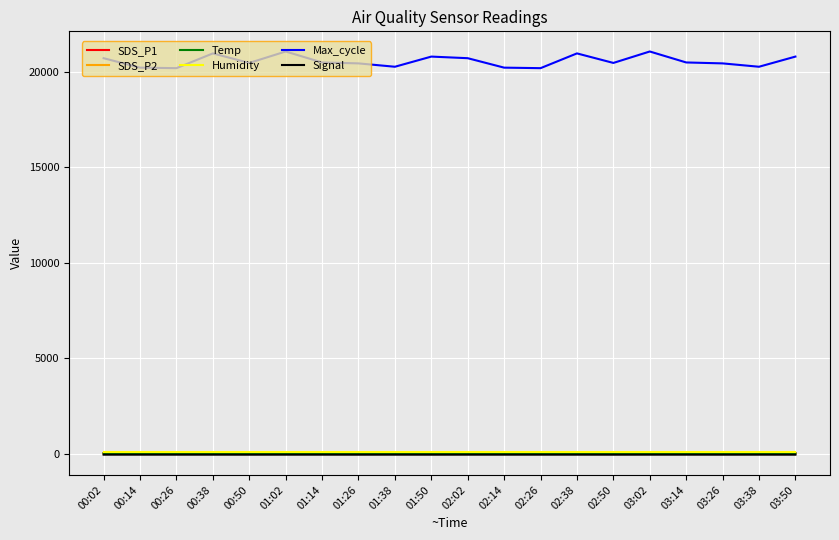

True or false: SDS_P1 has more than 0 interior local peaks.

True